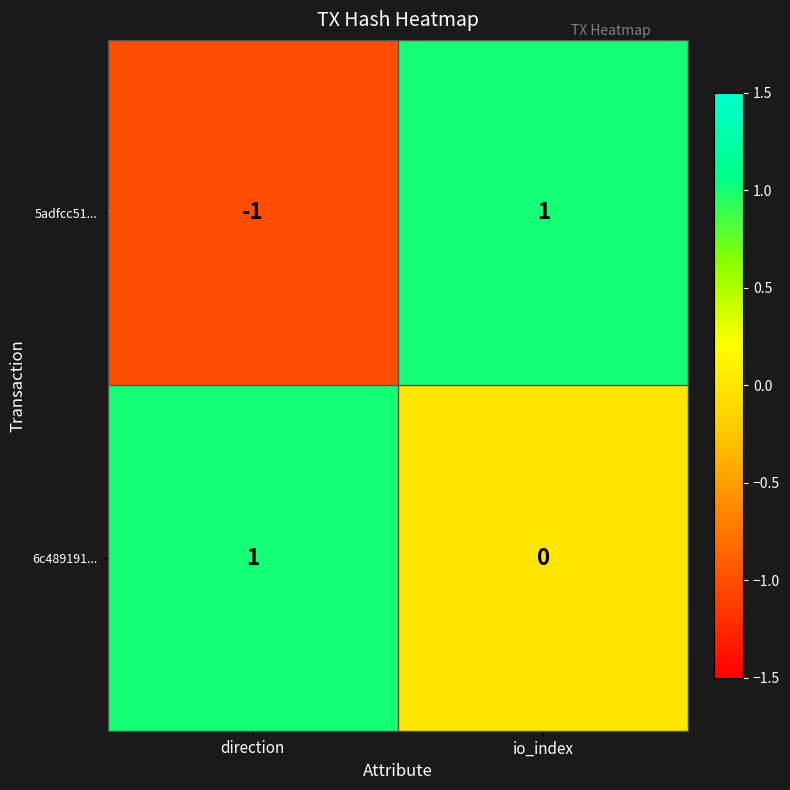

List the labels in order of 5adfcc51... value, largest first.

io_index, direction